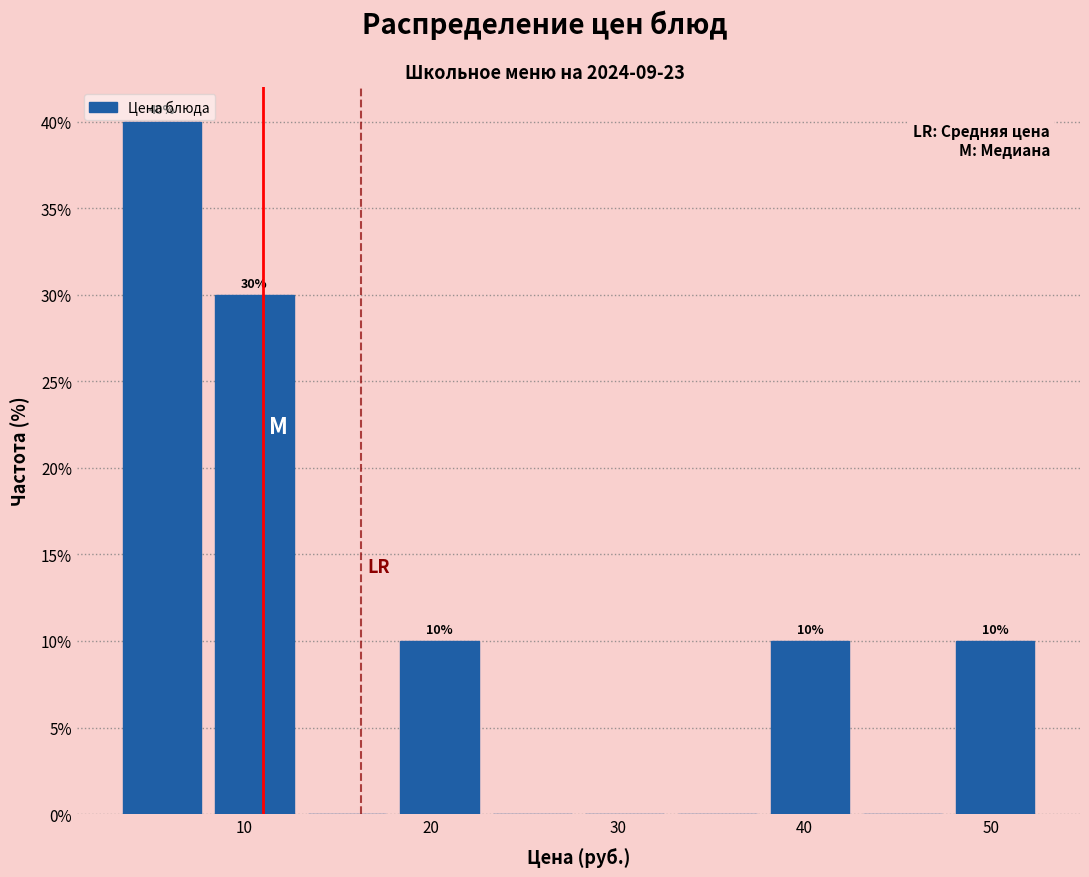

Which range on the x-axis has the tallest bar?

3 to 8